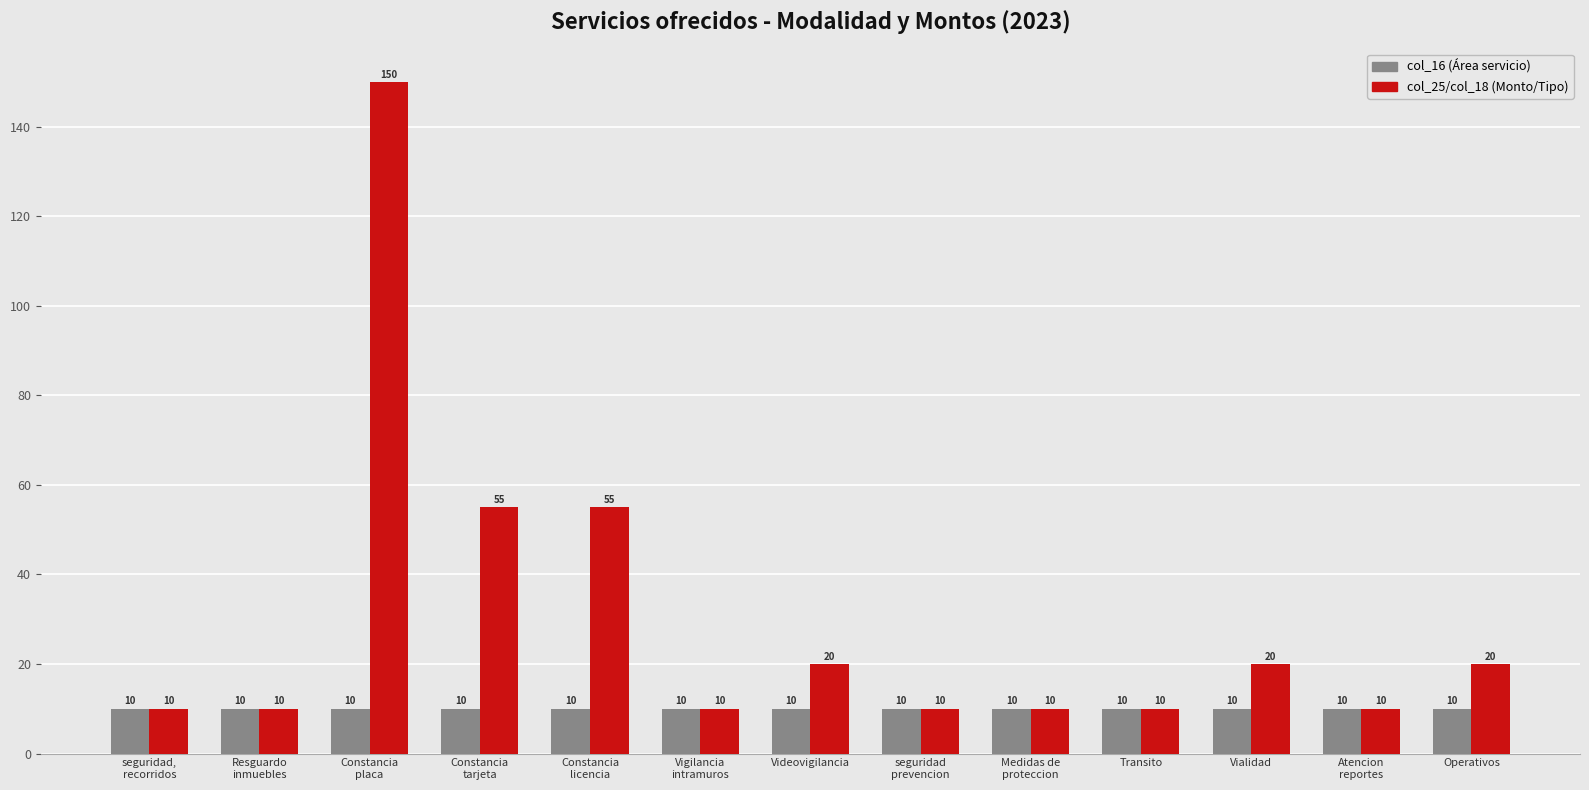

What is the total value across all series at seguridad,
recorridos?

20